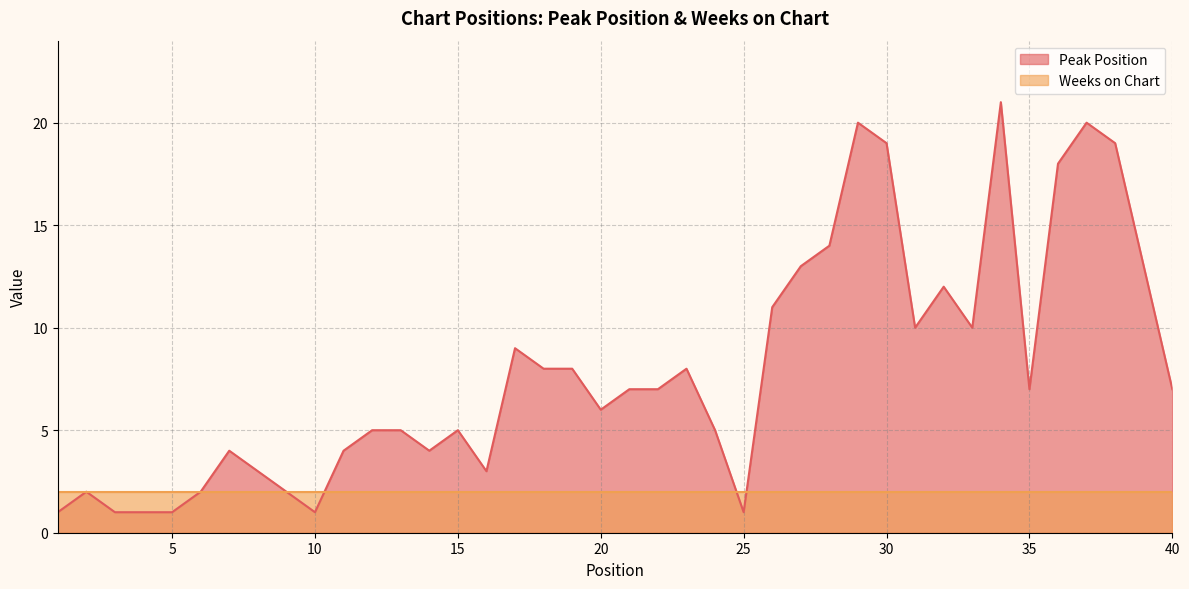

Which category has the lowest value across all series?

1